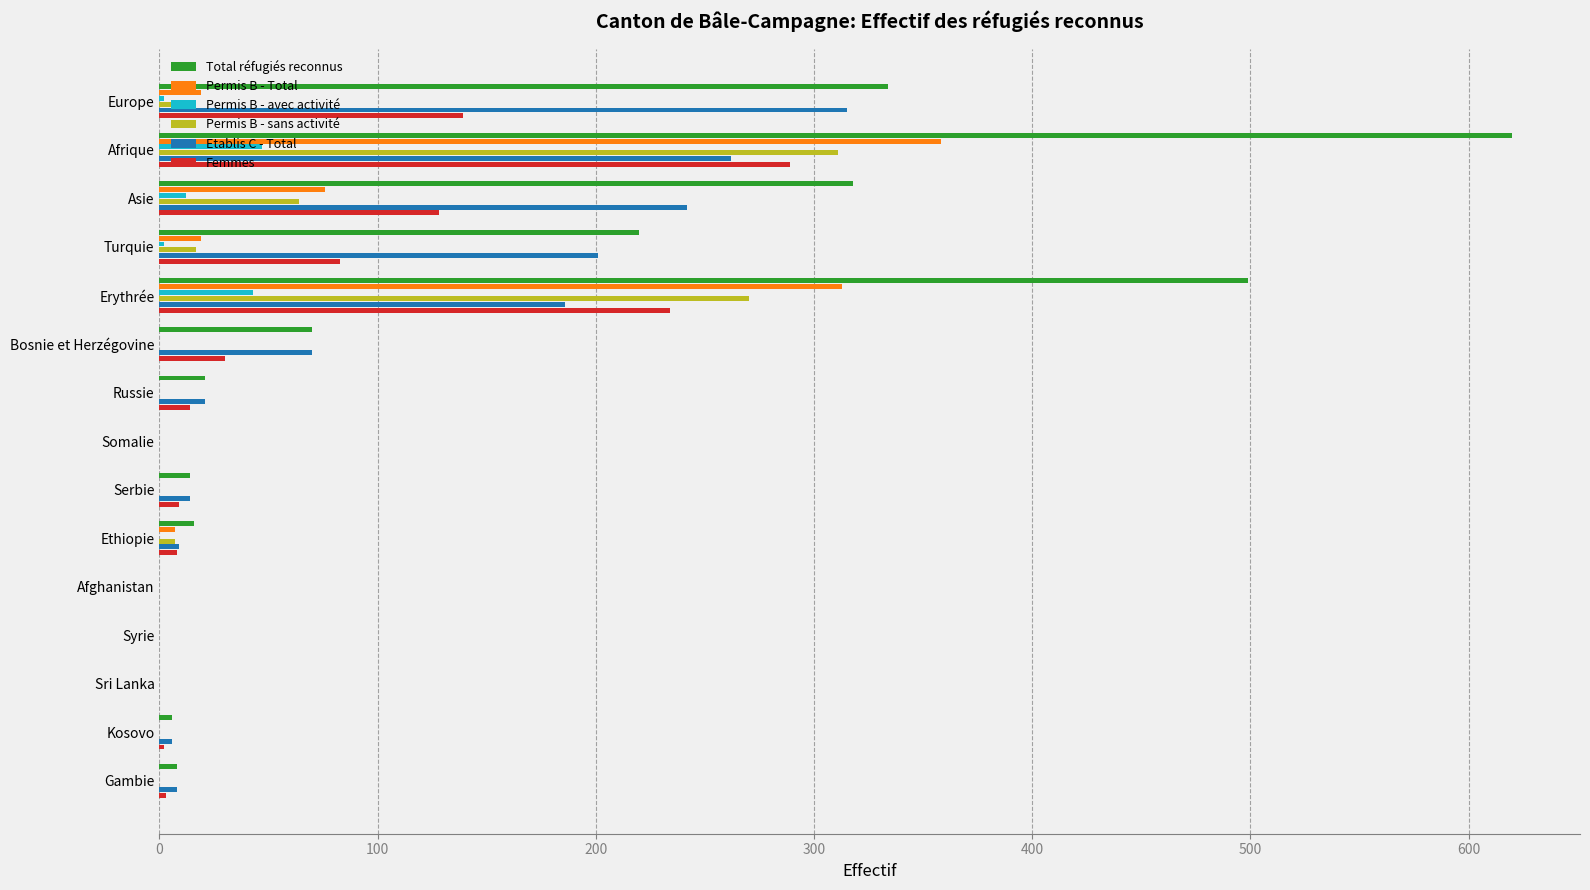

What are all the series names shown in the legend?

Total réfugiés reconnus, Permis B - Total, Permis B - avec activité, Permis B - sans activité, Etablis C - Total, Femmes